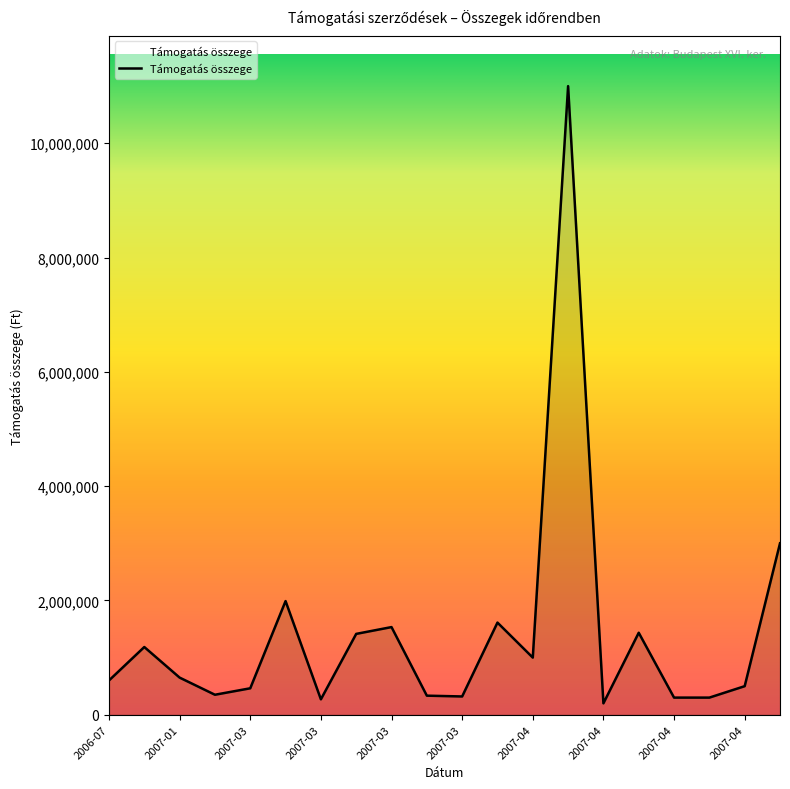

Rank the categories by value from highest to lowest.

2007-04, 2007-05, 2007-03, 2007-03, 2007-03, 2007-04, 2007-03, 2006-12, 2007-04, 2007-01, 2006-07, 2007-04, 2007-03, 2007-01, 2007-03, 2007-03, 2007-04, 2007-04, 2007-03, 2007-04